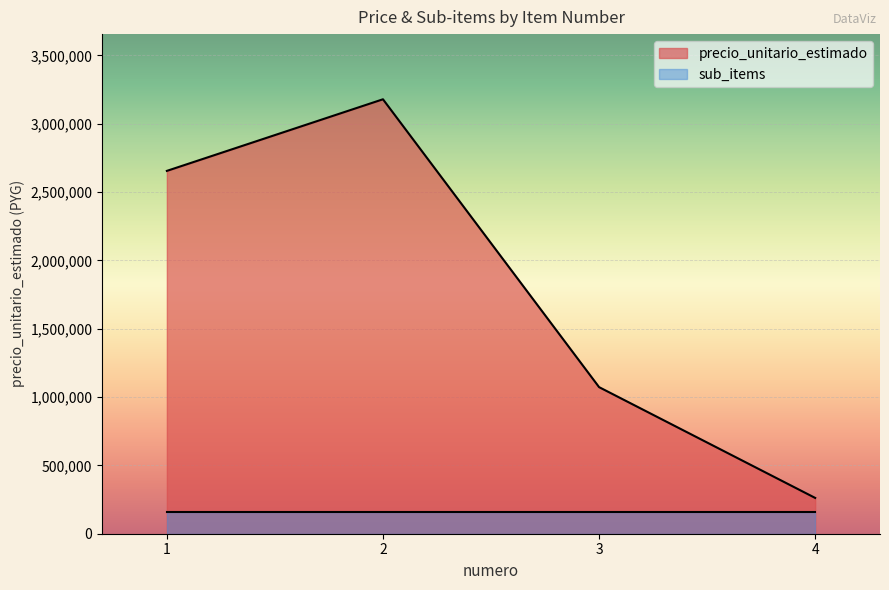

Which label corresponds to the smallest value in the chart?

4